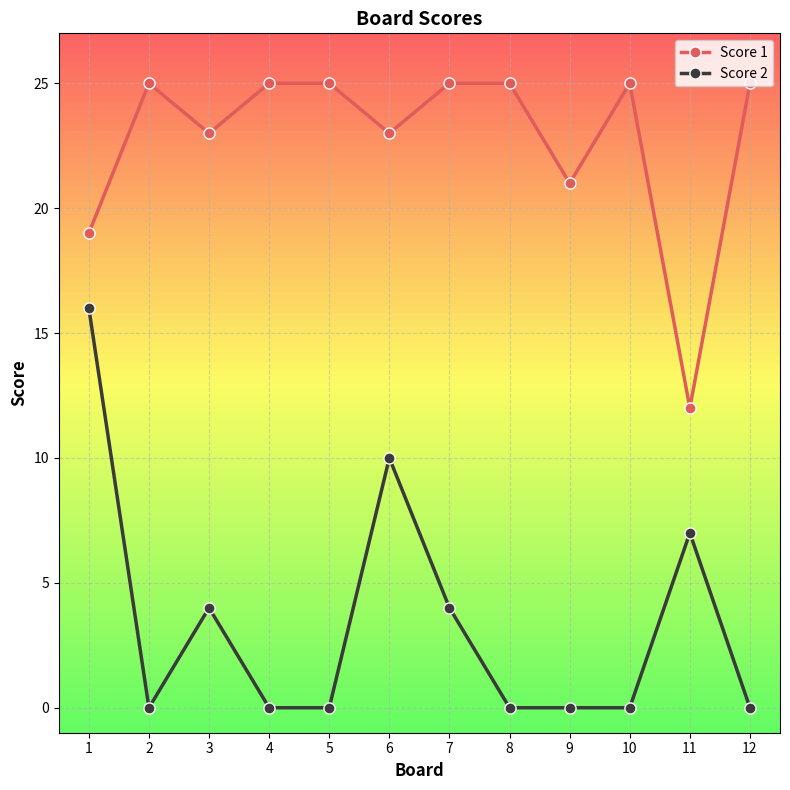

Which series has the widest spread of values?

Score 2